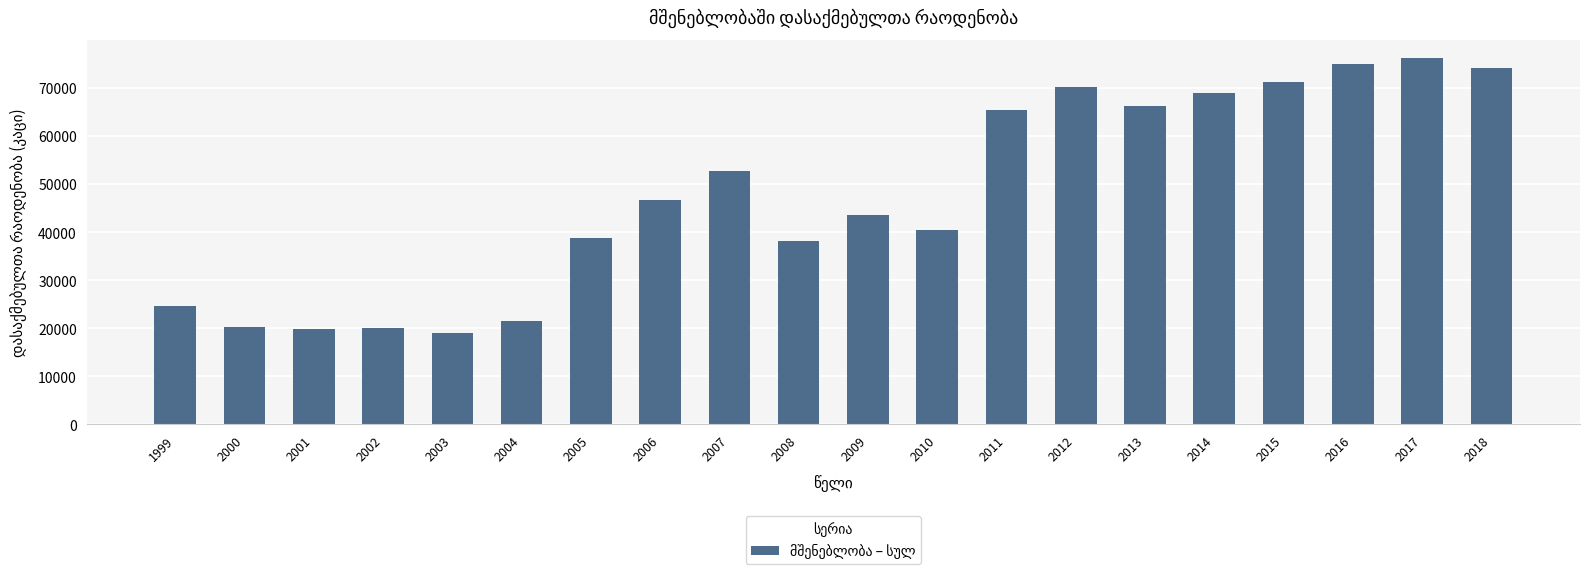

What is the average value?

47624